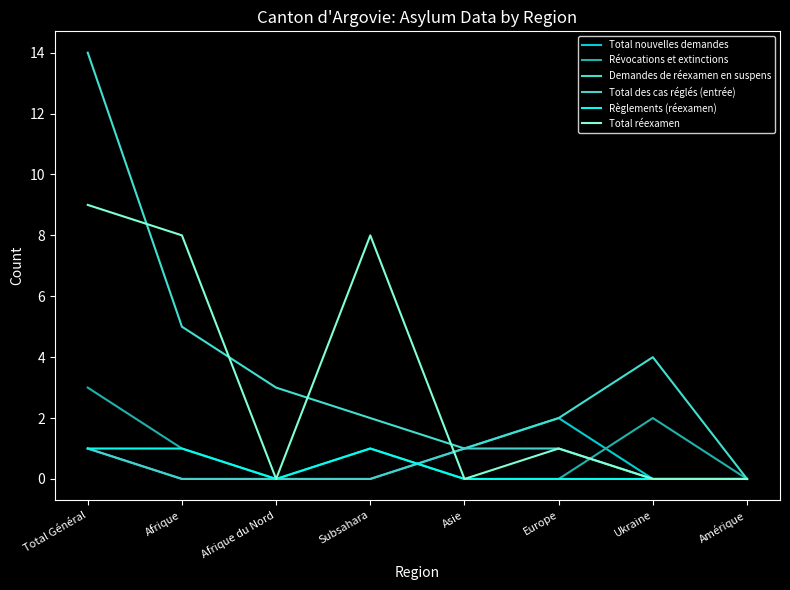

What is the total value across all series at Total Général?

29